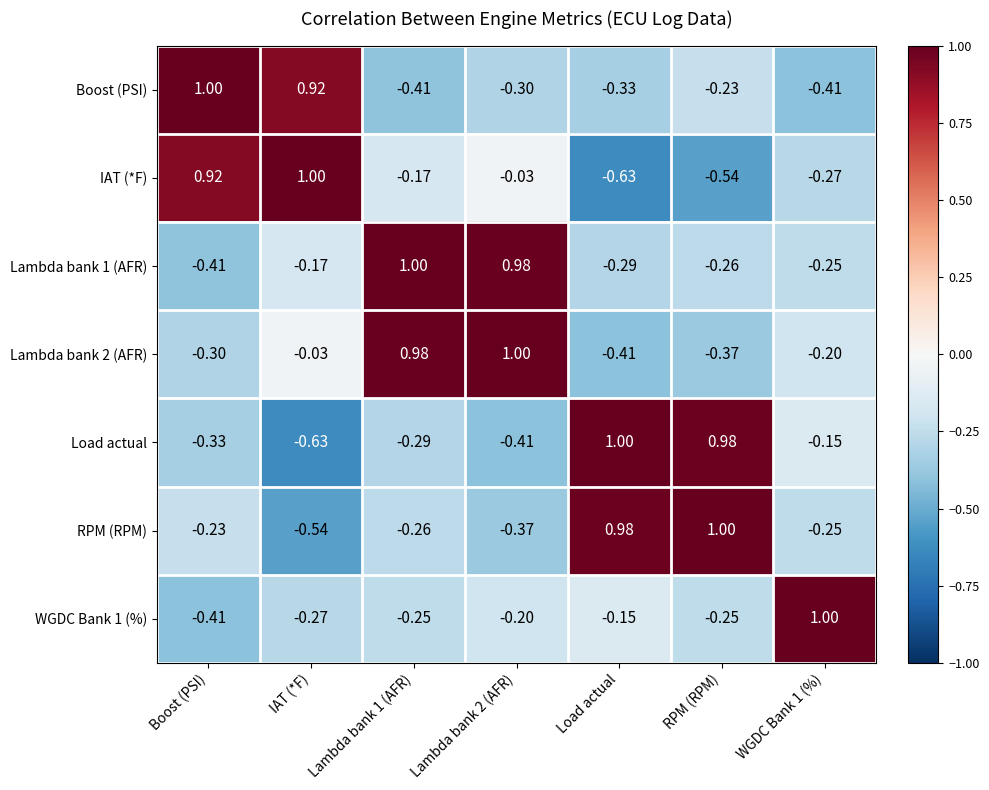

Is the value of RPM (RPM) at WGDC Bank 1 (%) greater than the value of IAT (*F) at Boost (PSI)?

No